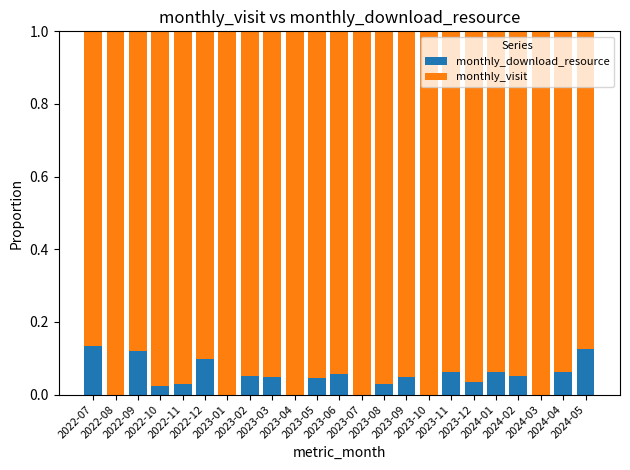

What is the label of the 13th bar from the left?

2023-07